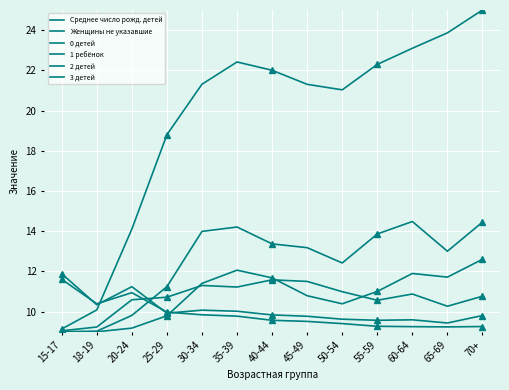

How many data points in 2 детей are less than 13?

5